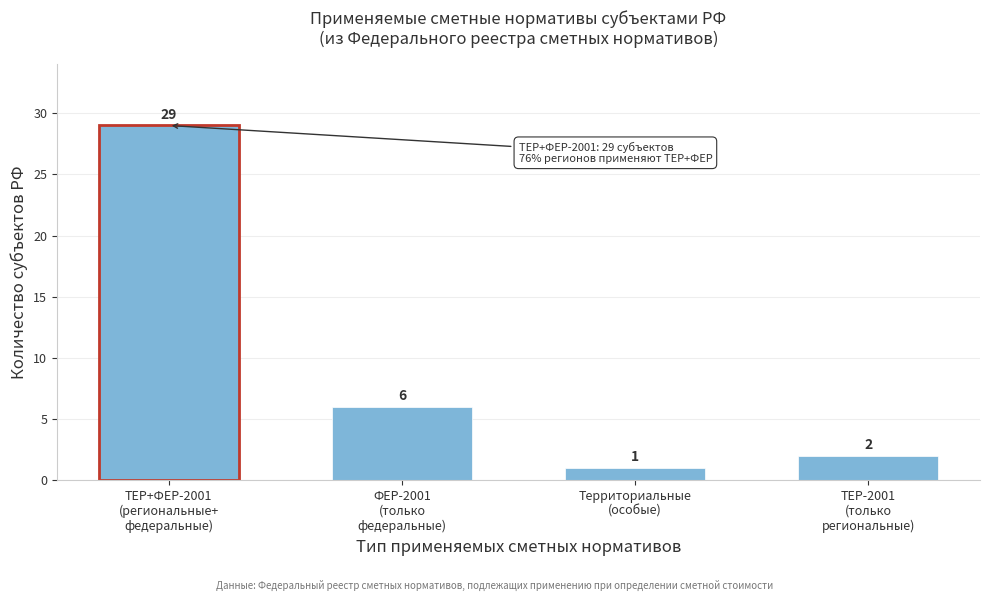

Reading left to right, what are all the values shown in this chart?

29	6	1	2